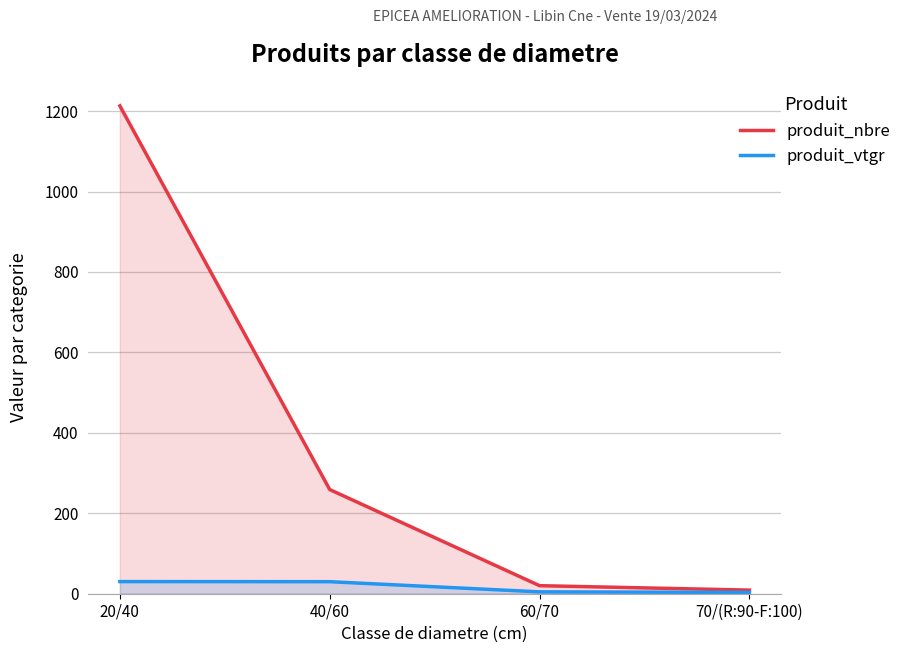

What is the sum of all produit_nbre values?

1501.0